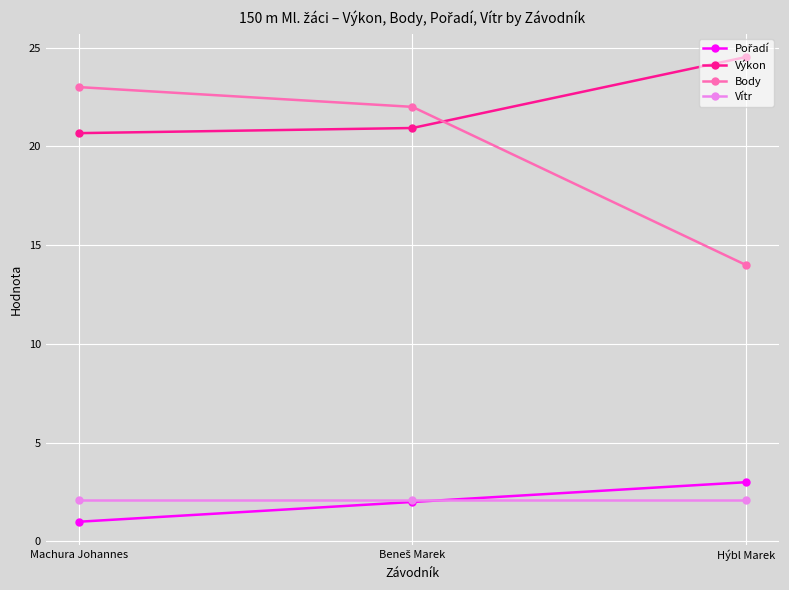

Which series has the largest total across all categories?

Výkon